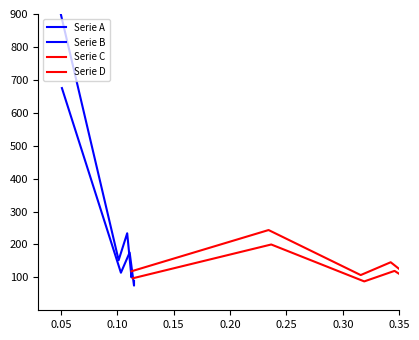

True or false: Serie C has a value of 37.6 at 0.35.

False